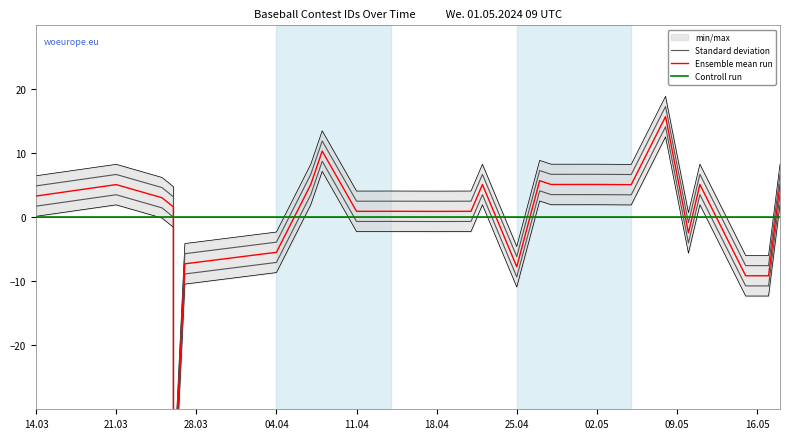

What is the approximate value of Standard deviation at 04.04?

3.2